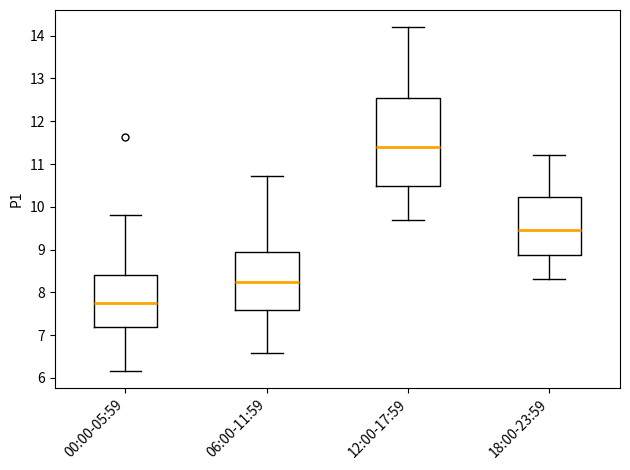

Which box is the tallest, from its lower edge to its upper edge?

12:00-17:59